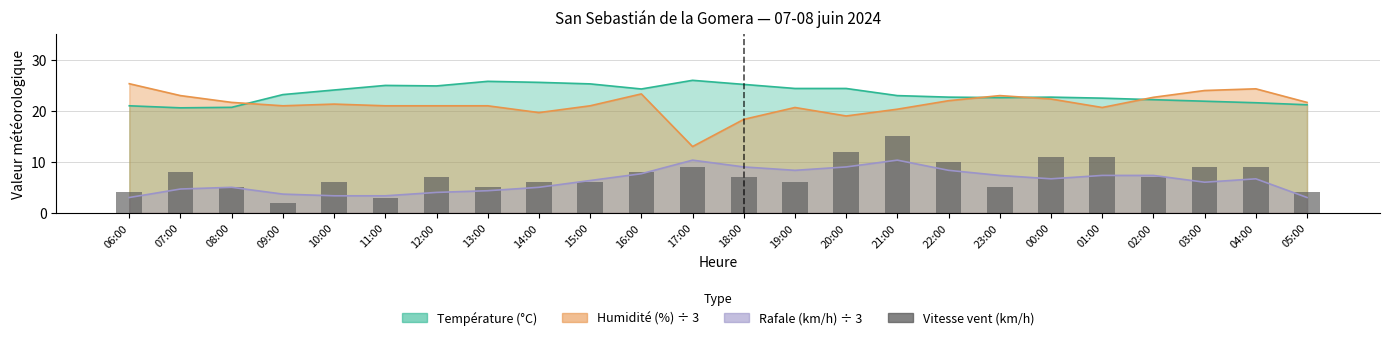

Count the number of values greater than 7.

10